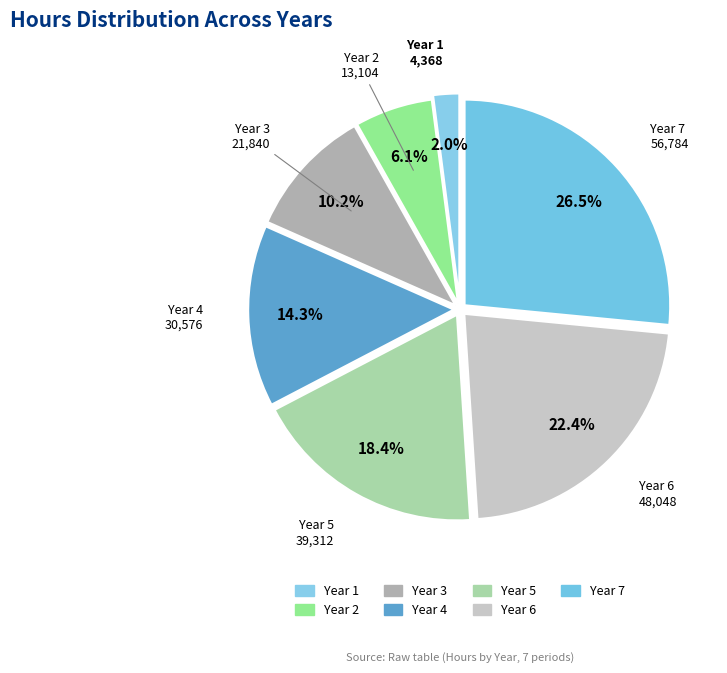

How many slices are in this pie chart?

7